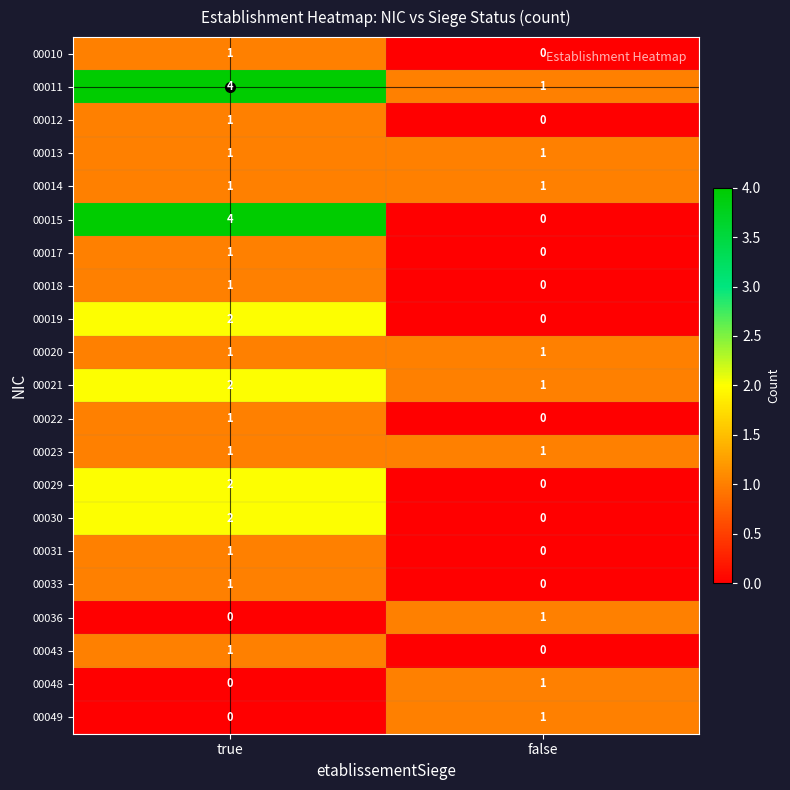

Which series has the largest total across all categories?

00011